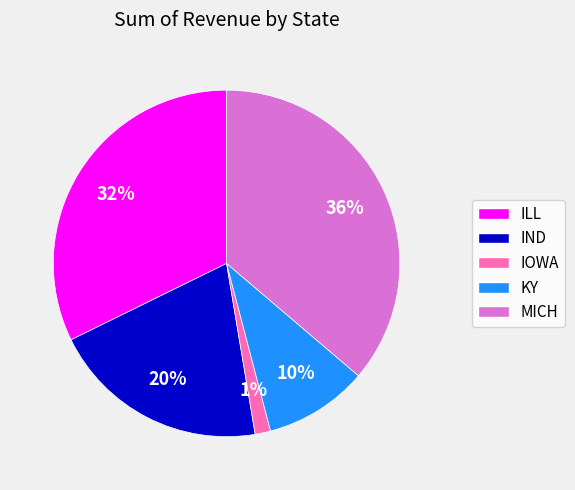

Which has a higher value, IND or ILL?

ILL